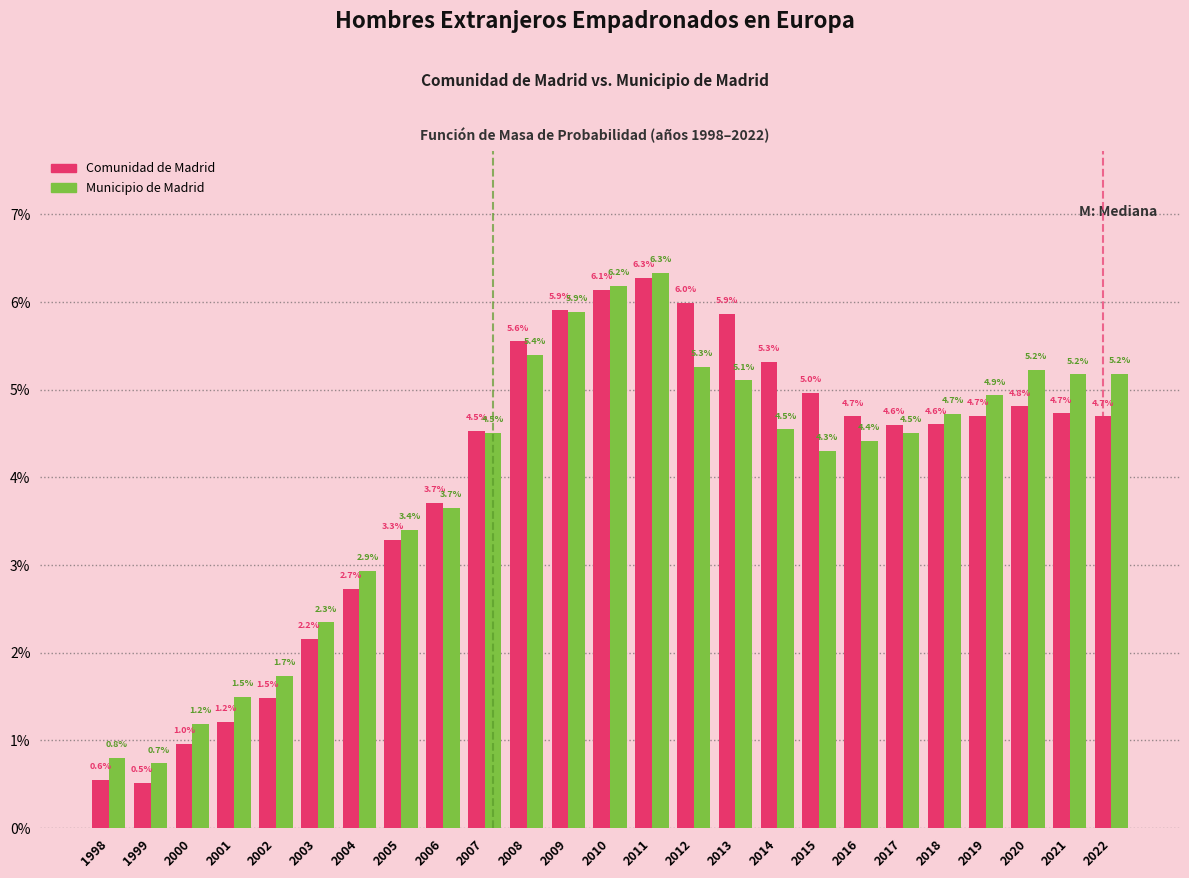

Reading left to right, what are all the values shown in this chart?

Comunidad de Madrid: 1998=0.6	1999=0.5	2000=1.0	2001=1.2	2002=1.5	2003=2.2	2004=2.7	2005=3.3	2006=3.7	2007=4.5	2008=5.6	2009=5.9	2010=6.1	2011=6.3	2012=6.0	2013=5.9	2014=5.3	2015=5.0	2016=4.7	2017=4.6	2018=4.6	2019=4.7	2020=4.8	2021=4.7	2022=4.7
Municipio de Madrid: 1998=0.8	1999=0.7	2000=1.2	2001=1.5	2002=1.7	2003=2.3	2004=2.9	2005=3.4	2006=3.7	2007=4.5	2008=5.4	2009=5.9	2010=6.2	2011=6.3	2012=5.3	2013=5.1	2014=4.5	2015=4.3	2016=4.4	2017=4.5	2018=4.7	2019=4.9	2020=5.2	2021=5.2	2022=5.2